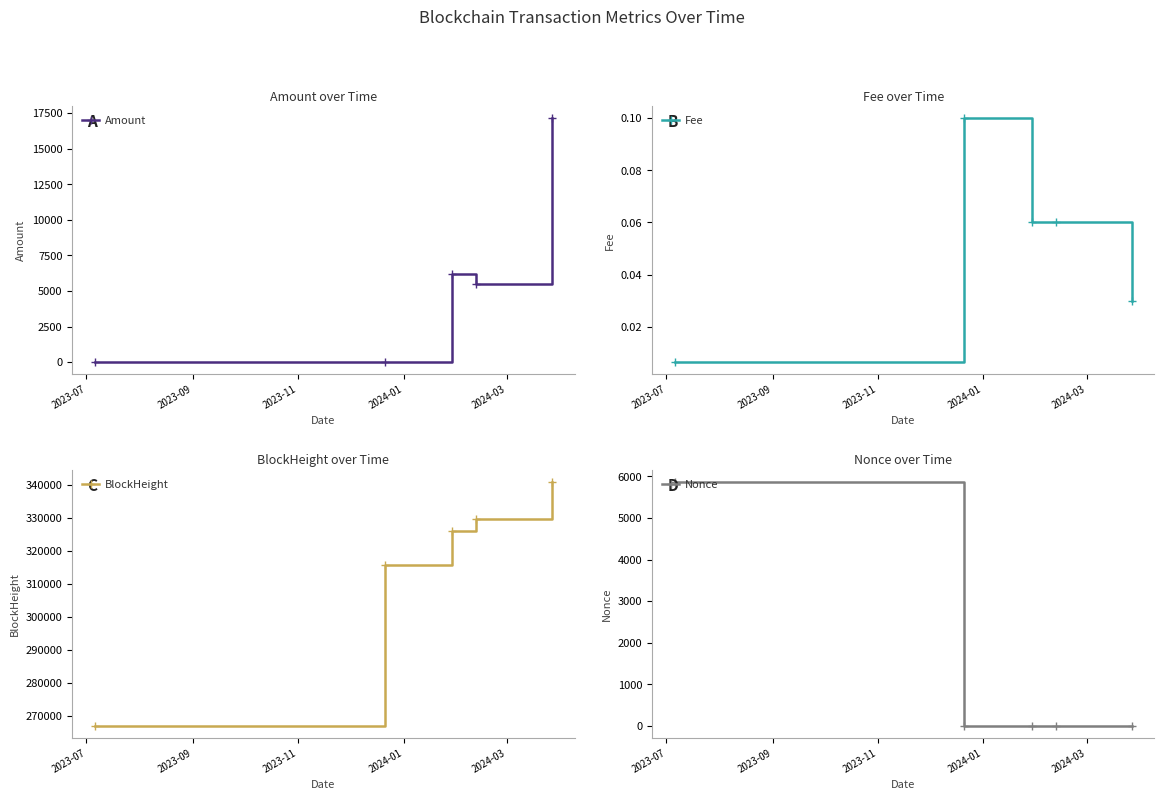

What are all the series names shown in the legend?

Amount, Fee, BlockHeight, Nonce